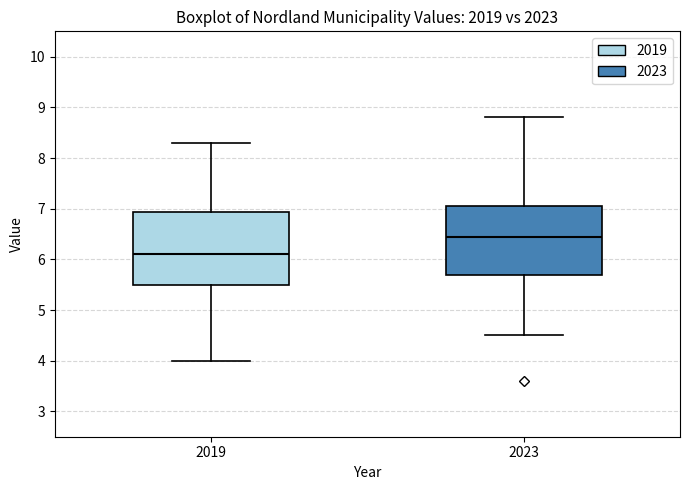

Reading left to right, read every box against the y-axis: the position of its median line, the range the box covers, and the ends of its whiskers. The values are not printed on the chart, so give them approximately, as read against the axis.

2019: median 6.1, box 5.5 to 6.9, whiskers 4.0 to 8.3
2023: median 6.5, box 5.7 to 7.1, whiskers 4.5 to 8.8